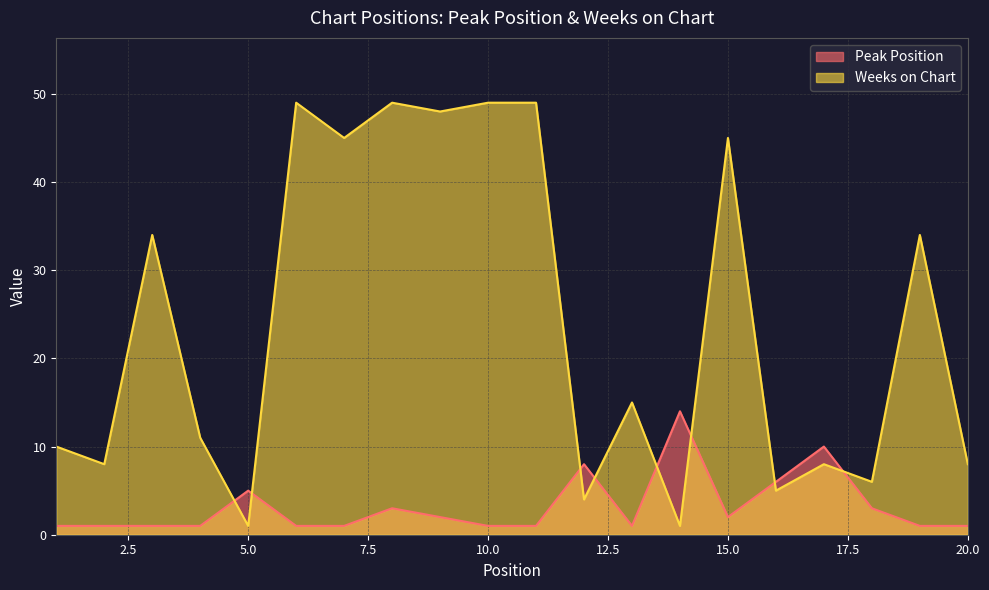

Reading left to right, list all the values displayed in this chart.

Peak Position: 1	1	1	1	5	1	1	3	2	1	1	8	1	14	2	6	10	3	1	1
Weeks on Chart: 10	8	34	11	1	49	45	49	48	49	49	4	15	1	45	5	8	6	34	8